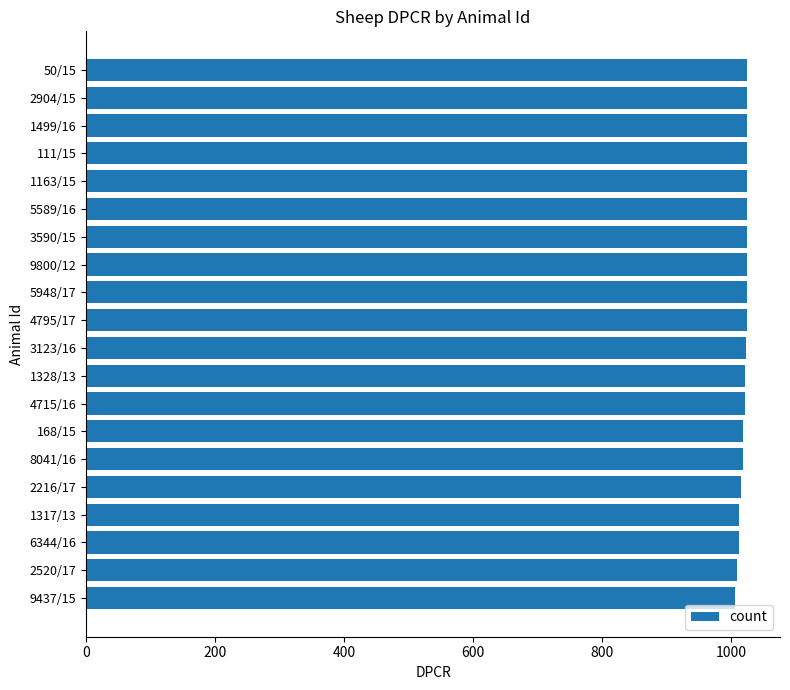

What is the sum of all values?

20392